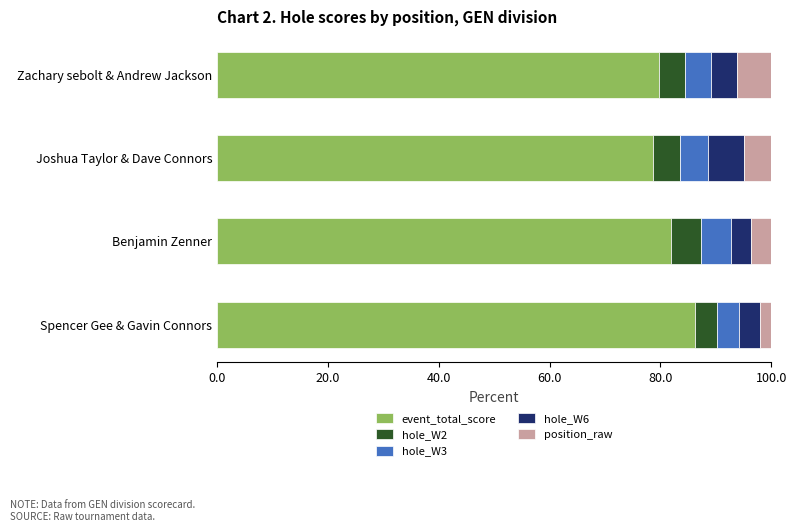

Is it true that event_total_score equals 131.8 at Benjamin Zenner?

False